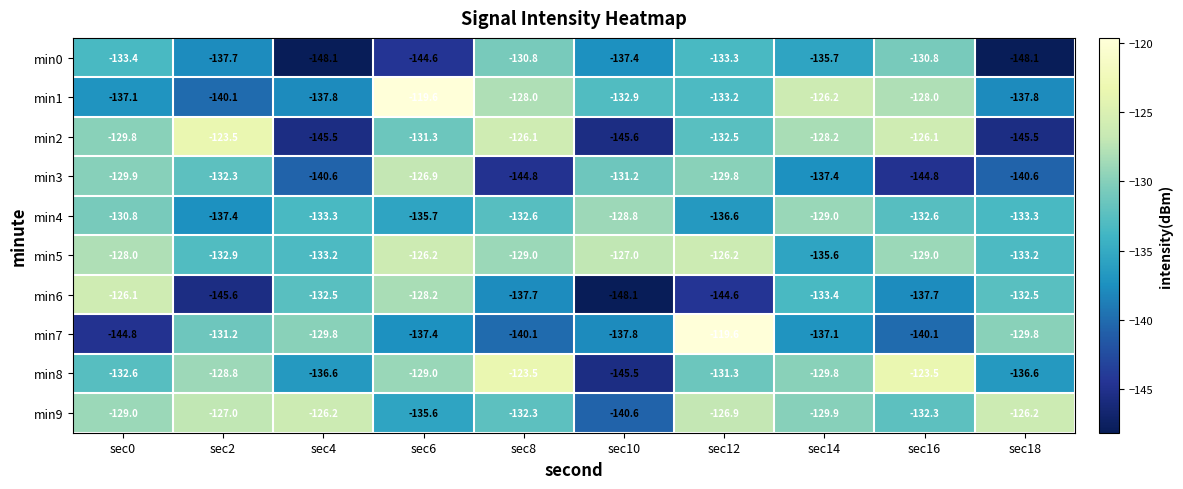

What is the minimum value shown in the chart?

-148.1